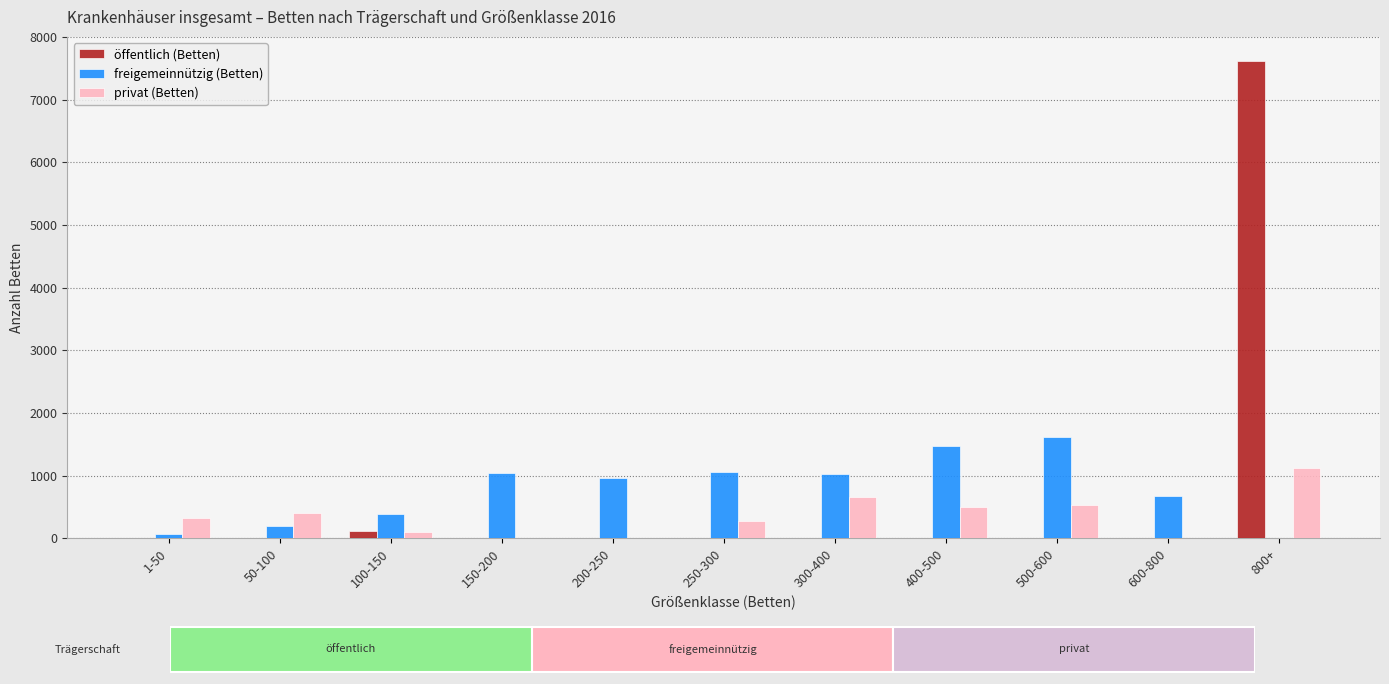

What are all the series names shown in the legend?

öffentlich (Betten), freigemeinnützig (Betten), privat (Betten)